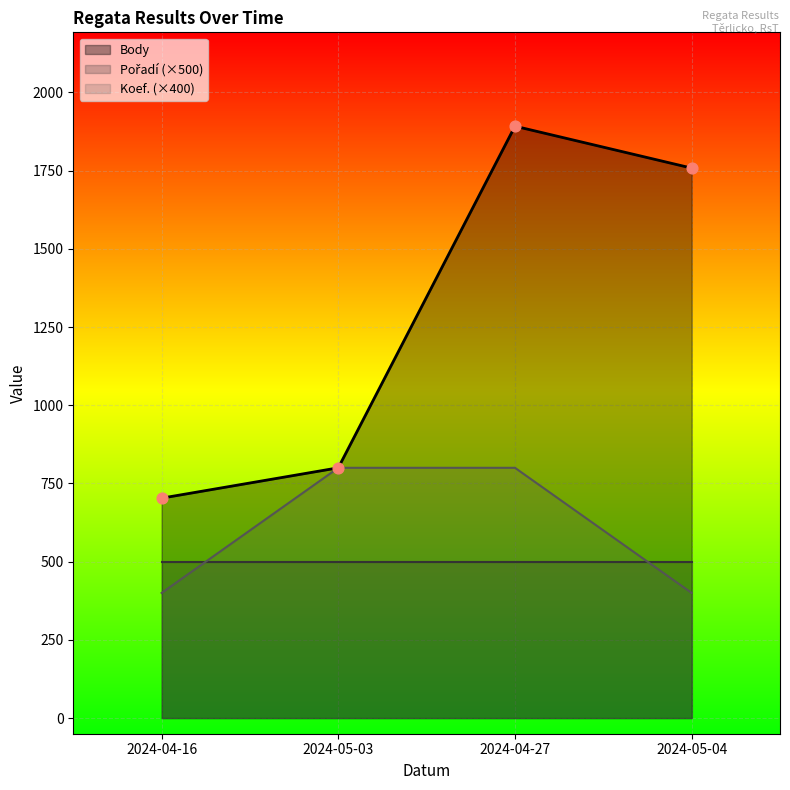

At which category is the sum across all series the highest?

2024-04-27